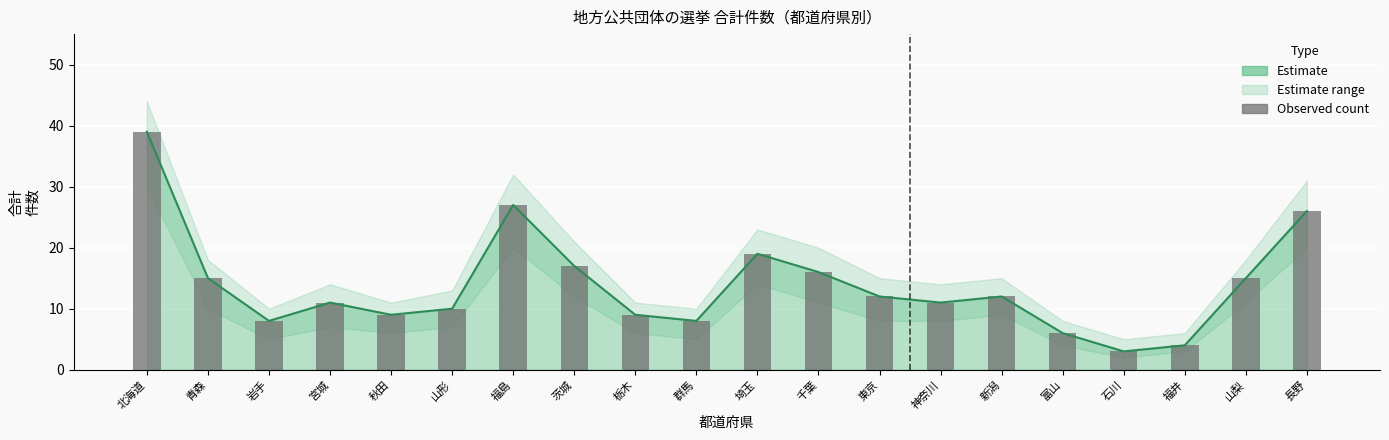

Does the chart contain any negative values?

No